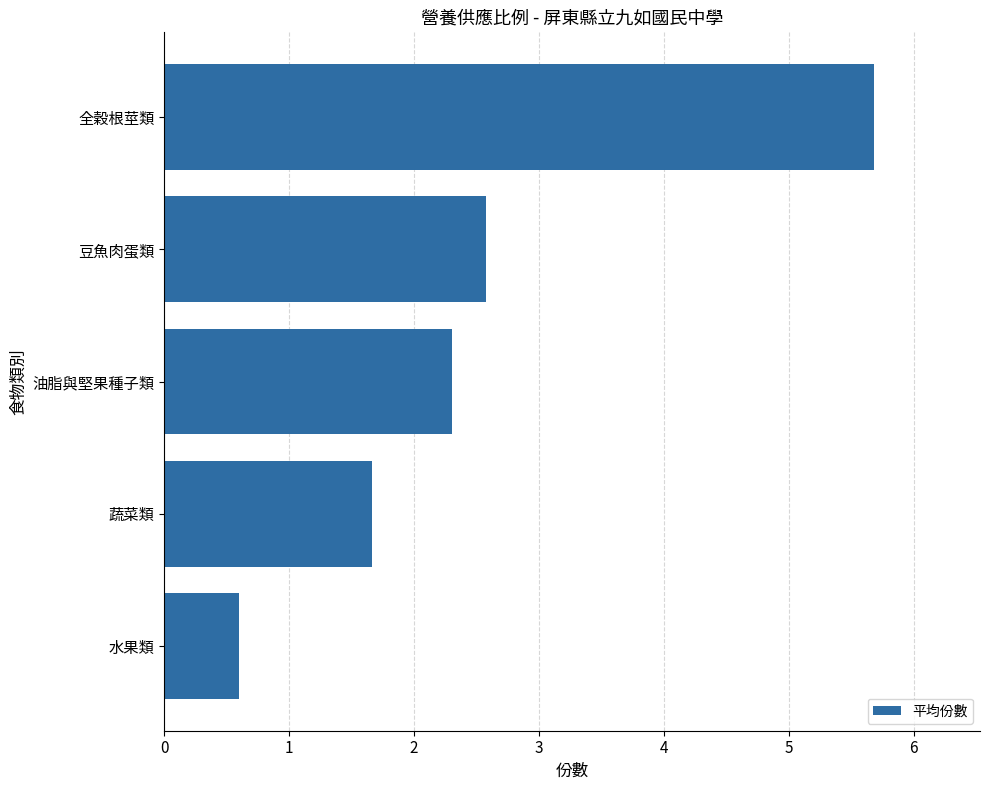

What value does the data have at 全穀根莖類?

5.7